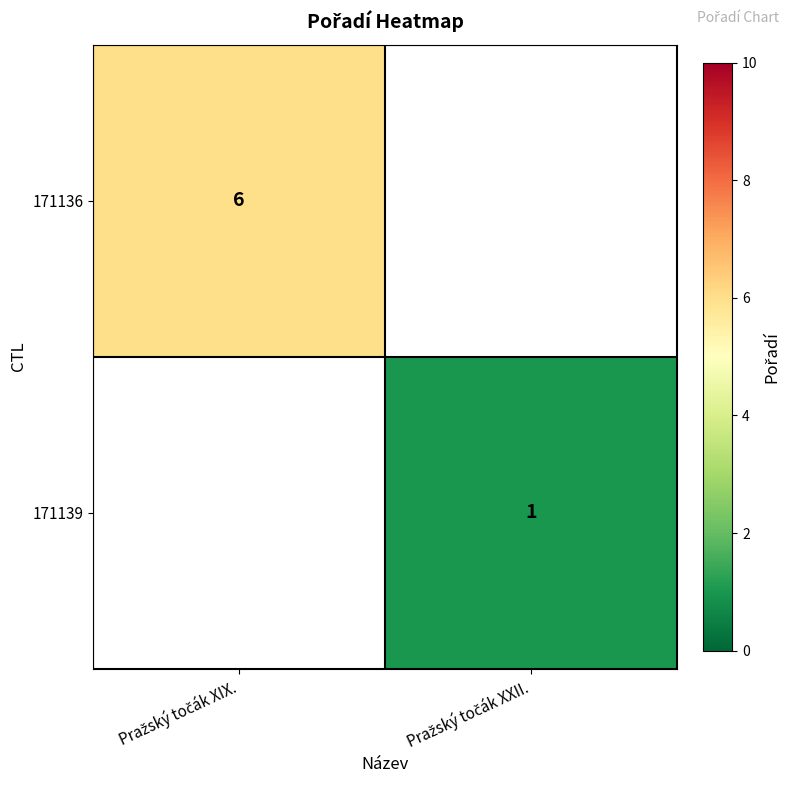

Is it true that 171139 equals 1.6 at Pražský točák XXII.?

False